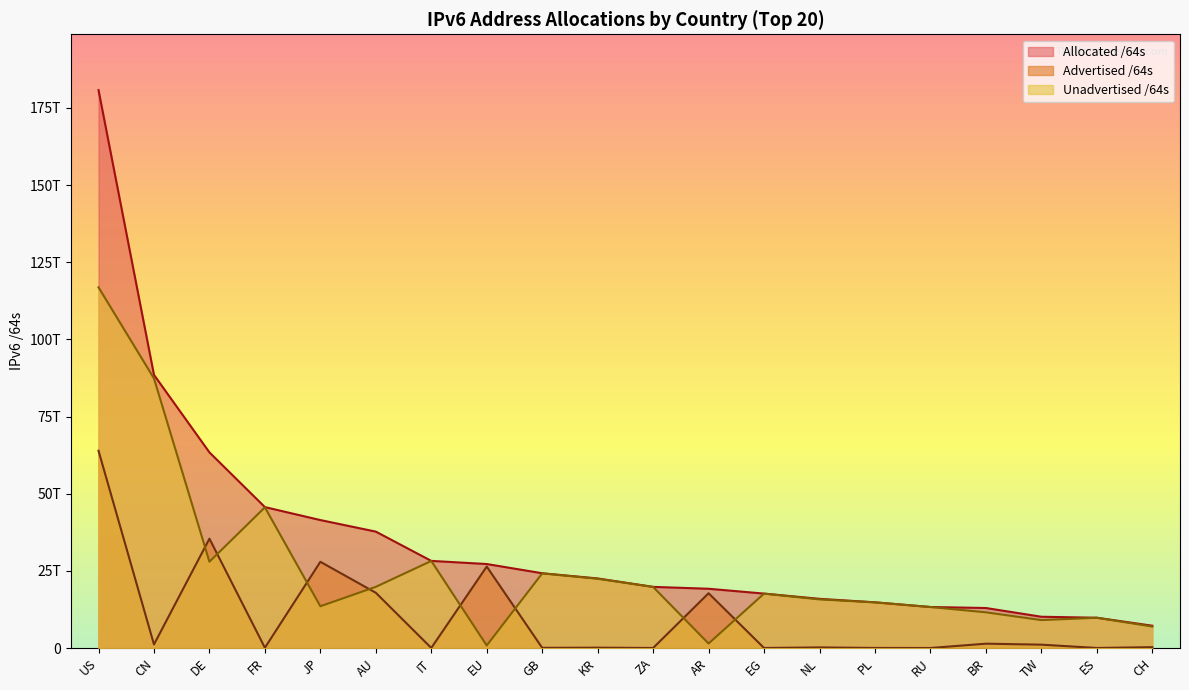

What is the label of the 2nd point from the right?

ES